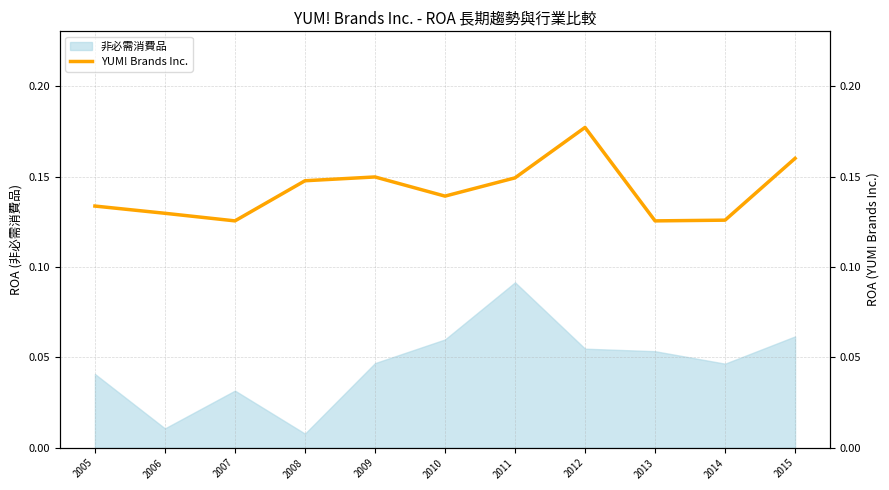

Rank the categories by value from lowest to highest.

2007, 2013, 2014, 2006, 2005, 2010, 2008, 2011, 2009, 2015, 2012